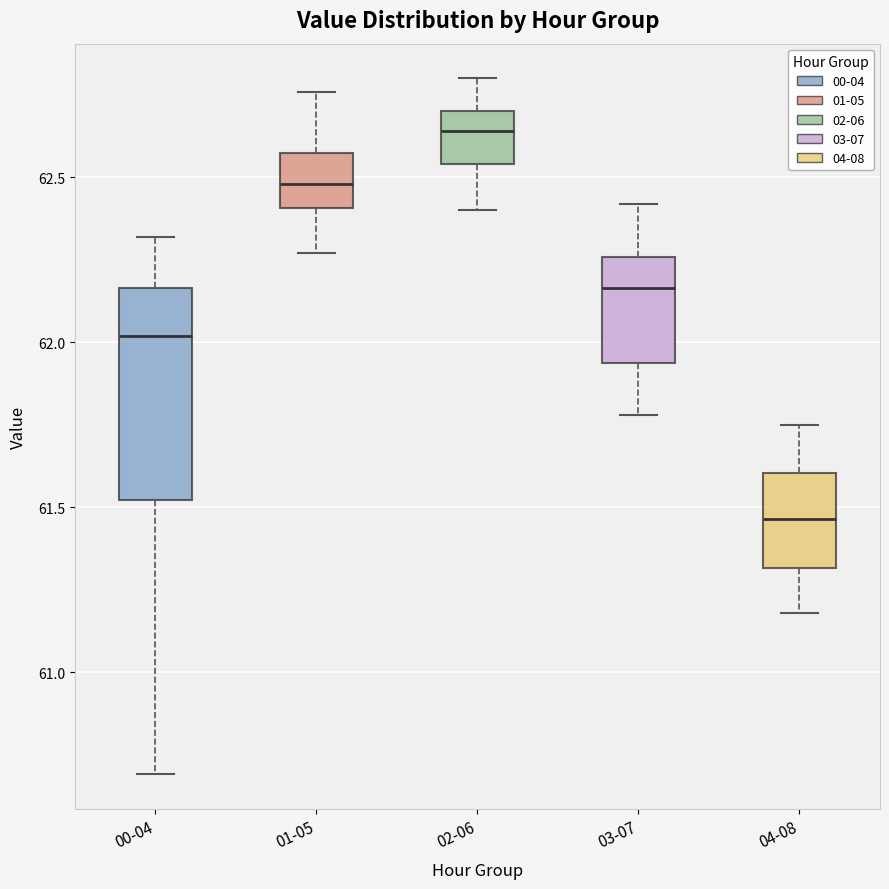

Where does the median line of the box for 01-05 sit on the y-axis? The values are not printed on the chart, so give them approximately, as read against the axis.

62.50